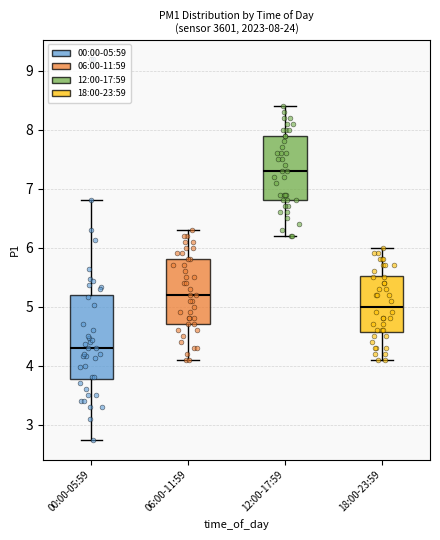

Which box has the lowest median line?

00:00-05:59